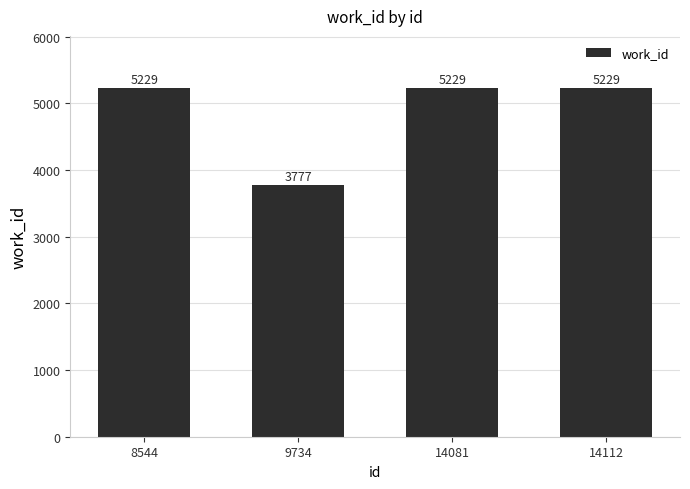

What is the maximum value shown in the chart?

5229